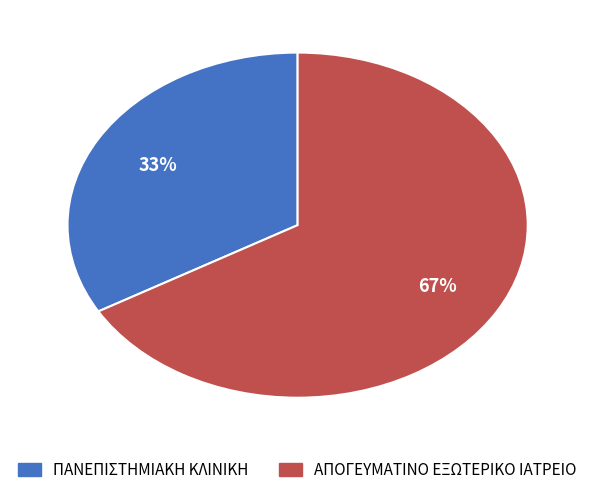

Which category has the smallest portion of the pie?

ΠΑΝΕΠΙΣΤΗΜΙΑΚΗ ΚΛΙΝΙΚΗ